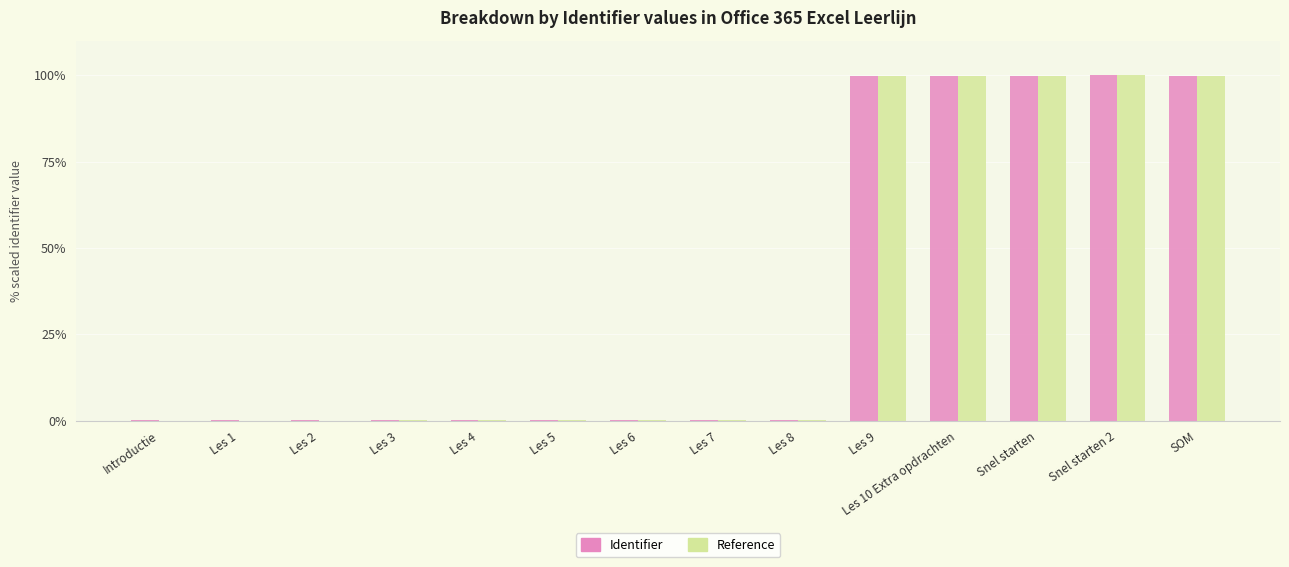

Which series changed the most between Les 1 and SOM?

Reference